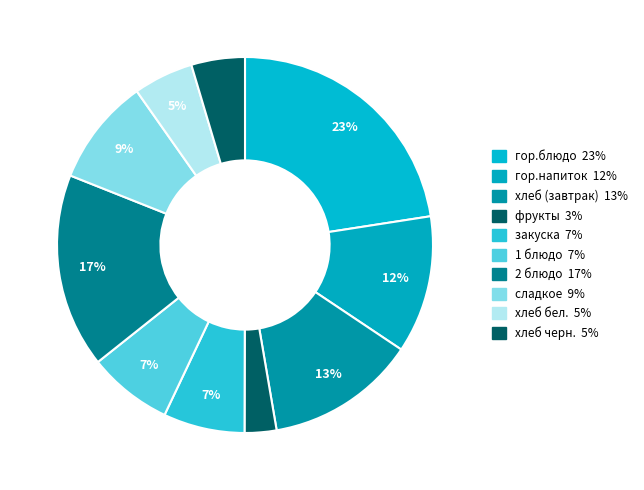

How many segments does this pie chart have?

10